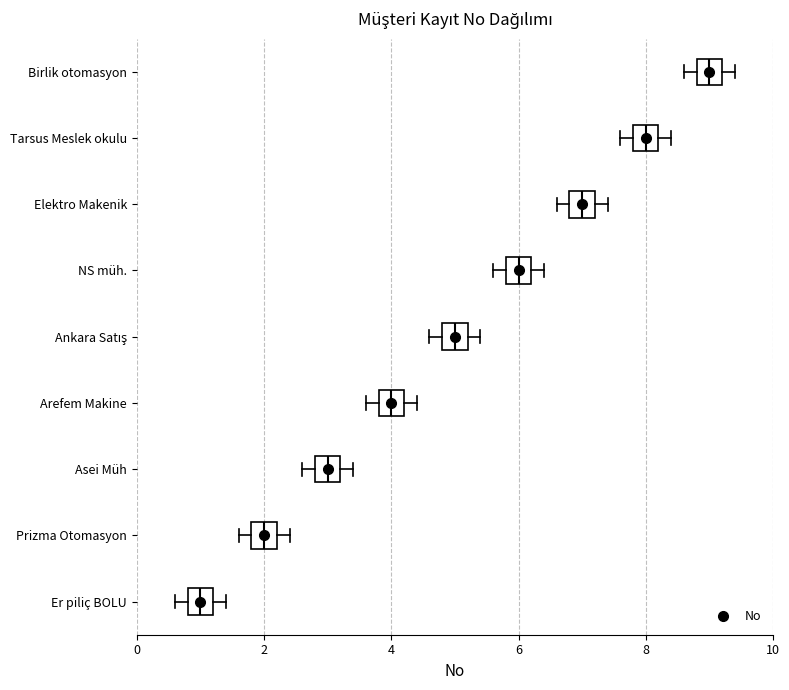

Reading bottom to top, read every box against the x-axis: the position of its median line, the range the box covers, and the ends of its whiskers. The values are not printed on the chart, so give them approximately, as read against the axis.

Er piliç BOLU: median 1.0, box 0.8 to 1.2, whiskers 0.6 to 1.4
Prizma Otomasyon: median 2.0, box 1.8 to 2.2, whiskers 1.6 to 2.4
Asei Müh: median 3.0, box 2.8 to 3.2, whiskers 2.6 to 3.4
Arefem Makine: median 4.0, box 3.8 to 4.2, whiskers 3.6 to 4.4
Ankara Satış: median 5.0, box 4.8 to 5.2, whiskers 4.6 to 5.4
NS müh.: median 6.0, box 5.8 to 6.2, whiskers 5.6 to 6.4
Elektro Makenik: median 7.0, box 6.8 to 7.2, whiskers 6.6 to 7.4
Tarsus Meslek okulu: median 8.0, box 7.8 to 8.2, whiskers 7.6 to 8.4
Birlik otomasyon: median 9.0, box 8.8 to 9.2, whiskers 8.6 to 9.4